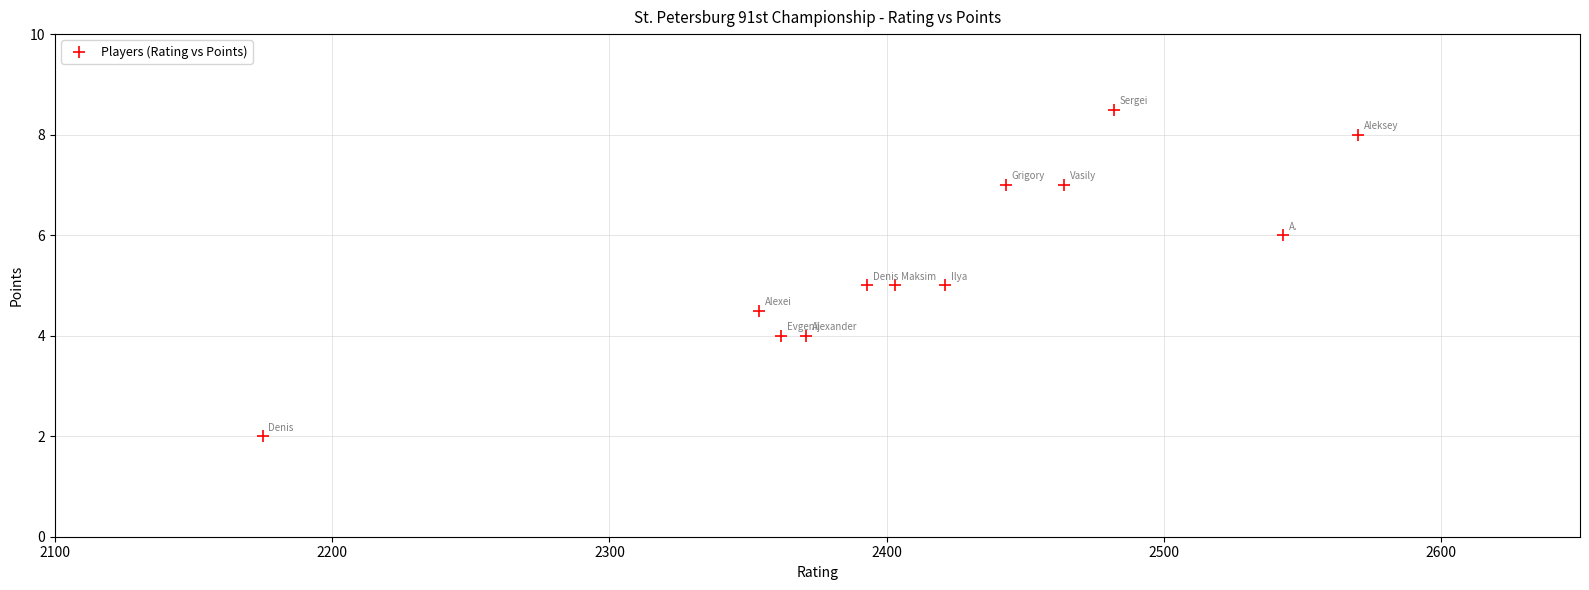

What is the average Y value?

5.5